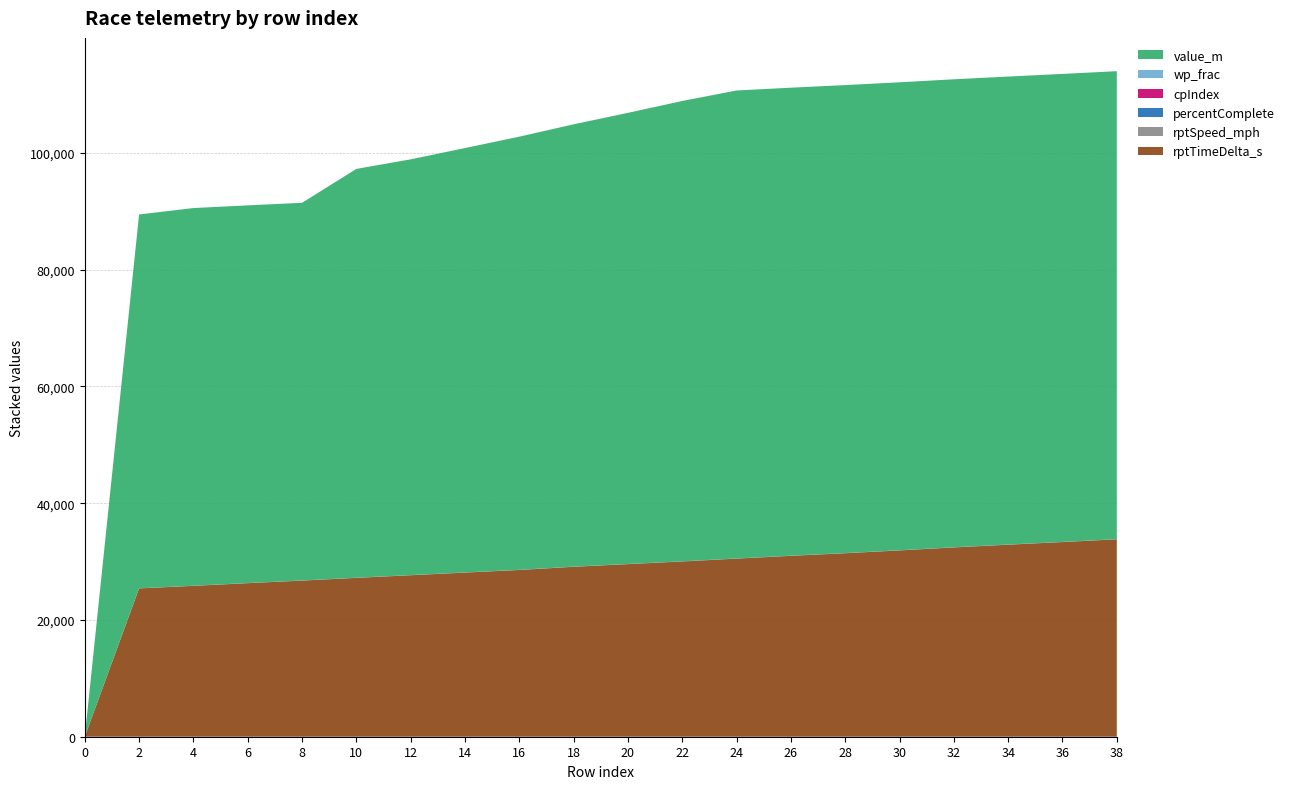

Reading left to right, extract all data points from this chart.

rptTimeDelta_s: 0=0.0	2=25407.0	4=25844.0	6=26306.0	8=26744.0	10=27215.0	12=27665.0	14=28119.0	16=28562.0	18=29112.0	20=29566.0	22=30024.0	24=30511.0	26=30988.0	28=31433.0	30=31915.0	32=32428.0	34=32897.0	36=33348.0	38=33820.0
rptSpeed_mph: 0=0.0	2=1.2	4=8.1	6=7.9	8=8.2	10=7.6	12=8.5	14=7.6	16=8.1	18=6.5	20=7.8	22=7.8	24=7.5	26=7.5	28=8.0	30=7.0	32=7.1	34=7.8	36=7.9	38=7.3
percentComplete: 0=0.0	2=15.9	4=16.1	6=16.1	8=16.1	10=17.4	12=17.7	14=18.1	16=18.4	18=18.8	20=19.2	22=19.6	24=19.9	26=19.9	28=19.9	30=19.9	32=19.9	34=19.9	36=19.9	38=19.9
cpIndex: 0=0.0	2=1.0	4=1.0	6=1.0	8=1.0	10=1.2	12=1.2	14=1.3	16=1.3	18=1.4	20=1.4	22=1.5	24=1.5	26=1.5	28=1.5	30=1.5	32=1.5	34=1.5	36=1.5	38=1.5
wp_frac: 0=0.0	2=0.0	4=0.0	6=0.0	8=0.0	10=0.2	12=0.2	14=0.3	16=0.3	18=0.4	20=0.4	22=0.5	24=0.5	26=0.5	28=0.5	30=0.5	32=0.5	34=0.5	36=0.5	38=0.5
value_m: 0=0.0	2=64047.2	4=64700.8	6=64700.8	8=64700.8	10=70034.7	12=71222.7	14=72705.7	16=74210.3	18=75778.5	20=77285.0	22=78861.9	24=80172.6	26=80172.6	28=80172.6	30=80172.6	32=80172.6	34=80172.6	36=80172.6	38=80172.6